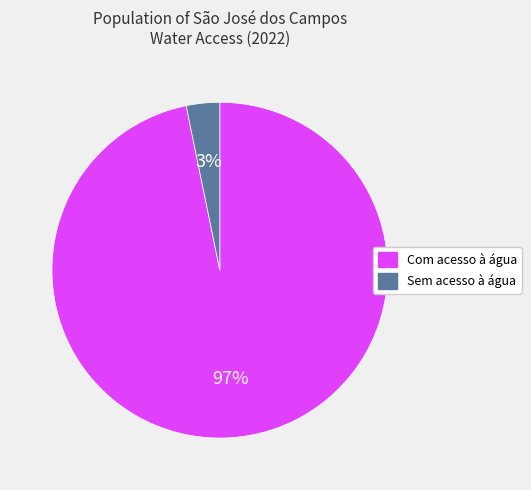

Which has a higher value, Sem acesso à água or Com acesso à água?

Com acesso à água